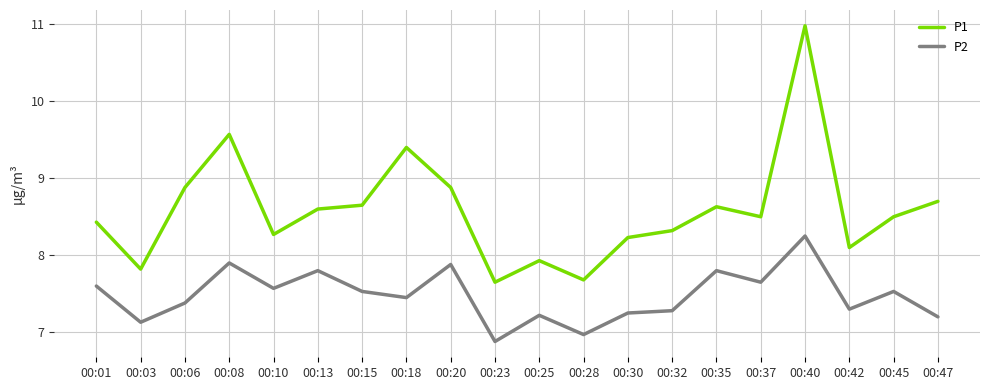

How many categories are shown in the chart?

20